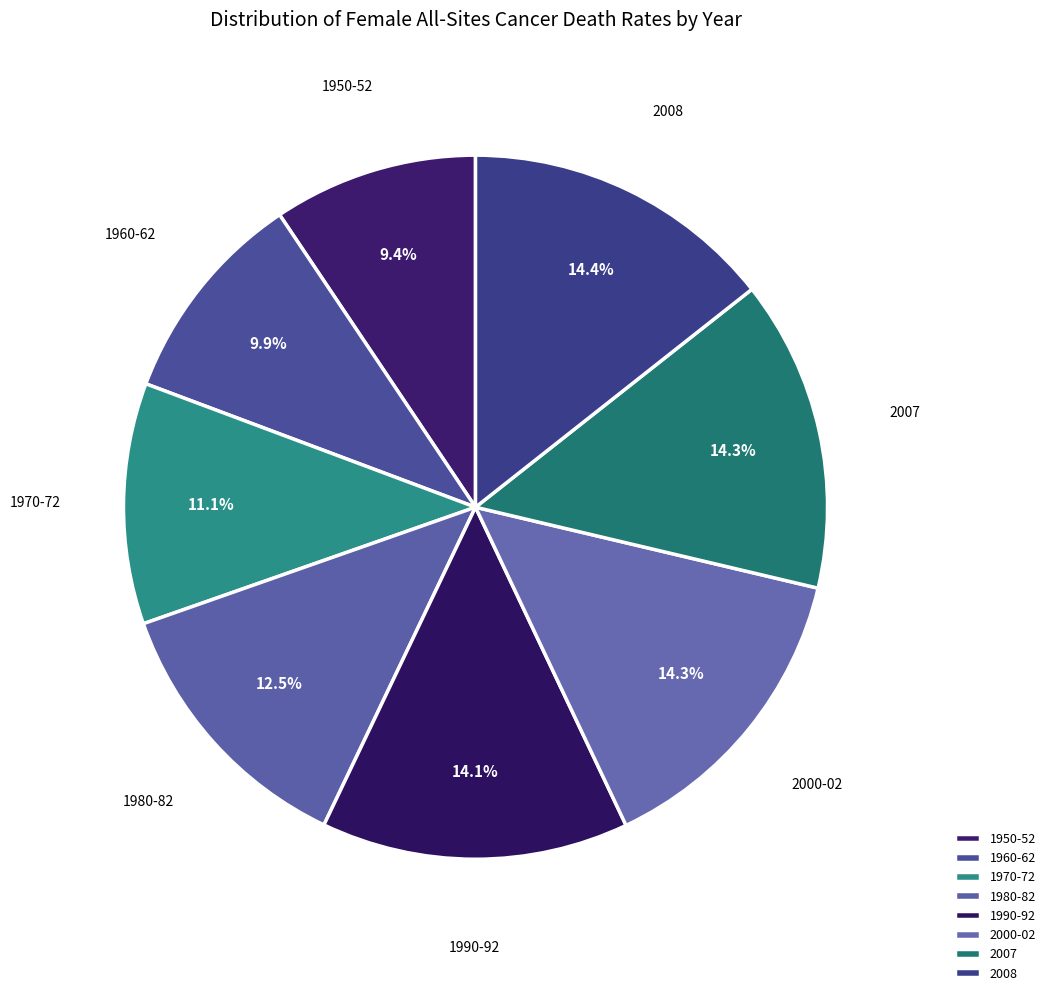

What percentage do 2007 and 2000-02 together represent?

28.6%